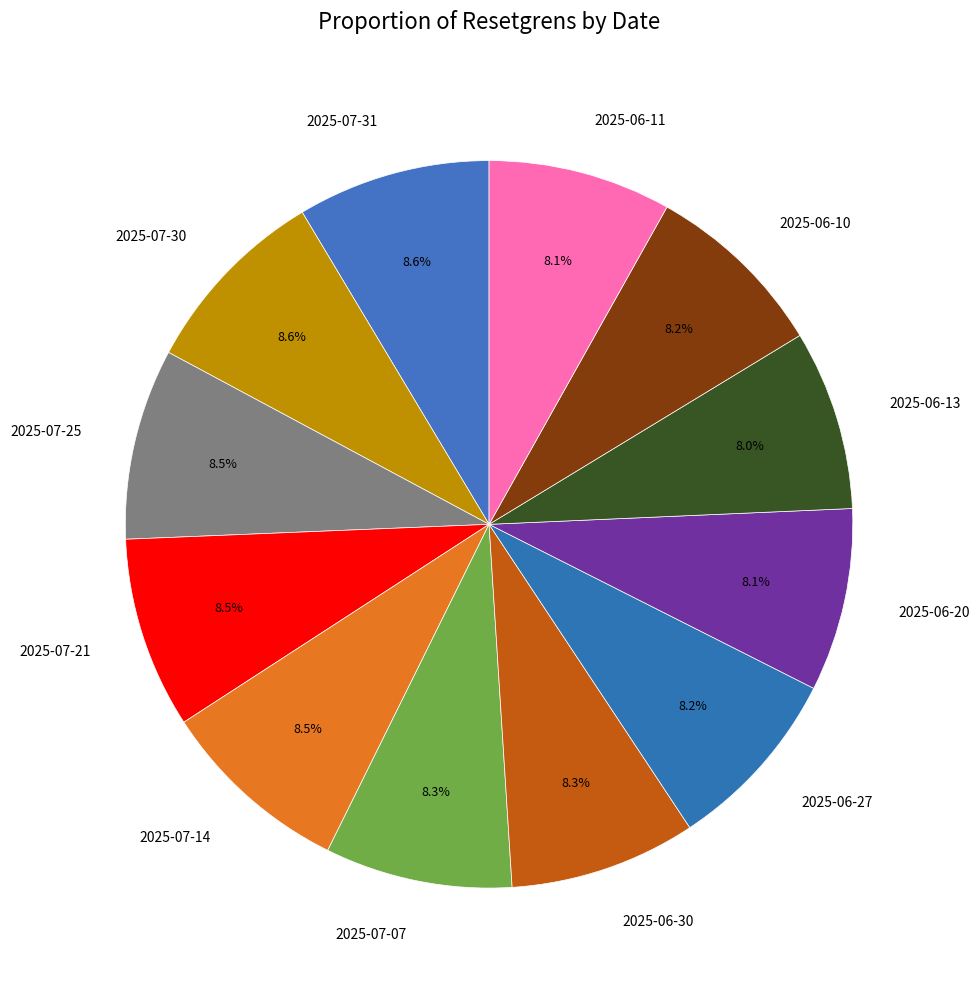

Count the number of slices in the pie.

12